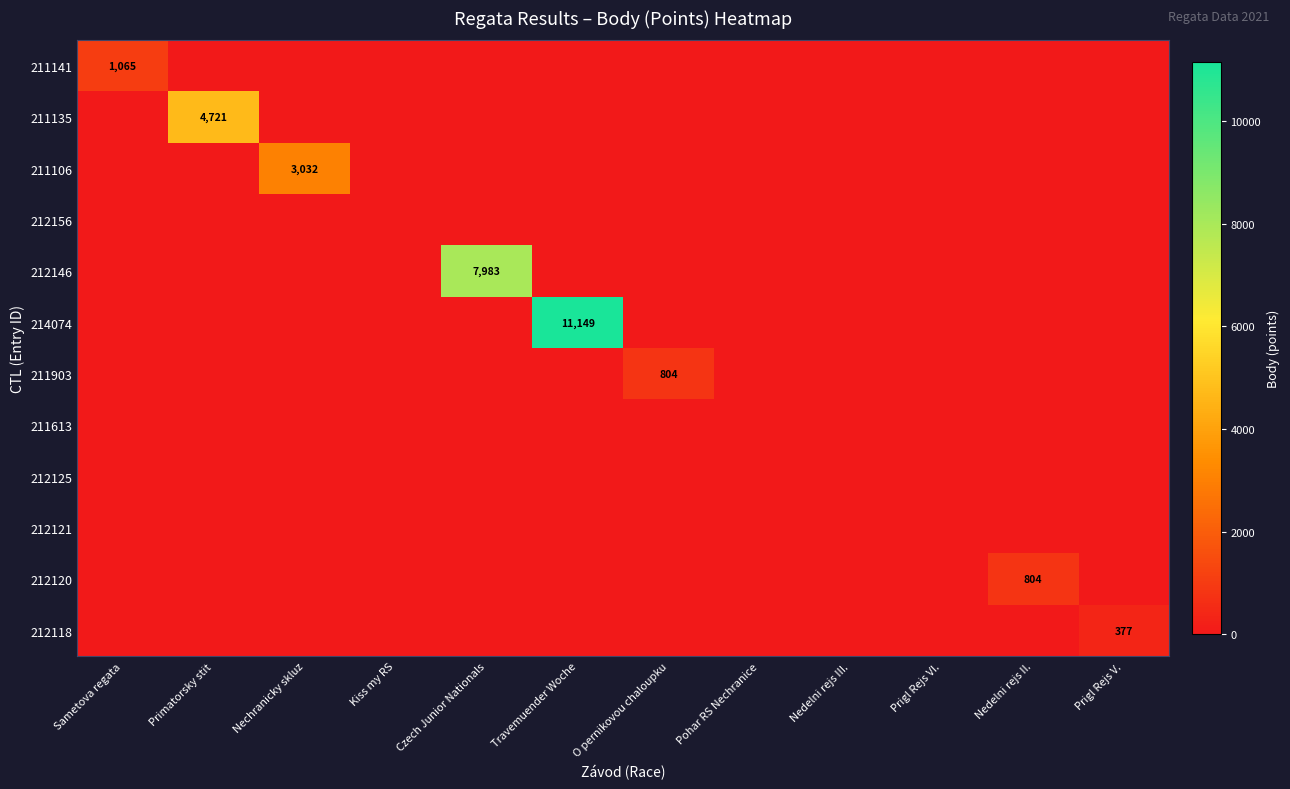

Is it true that 211903 equals 1211 at O pernikovou chaloupku?

False